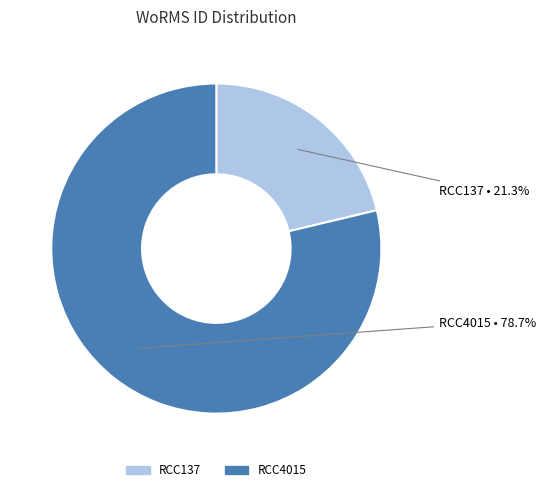

To the nearest percent, what is the combined percentage of RCC4015 and RCC137?

100%